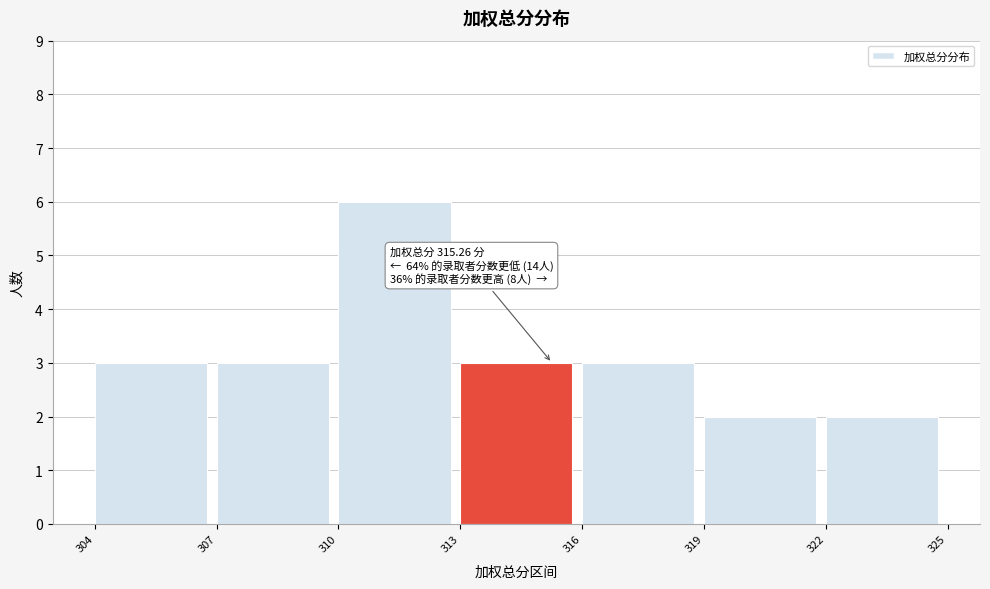

Which range on the x-axis has the tallest bar?

310 to 313